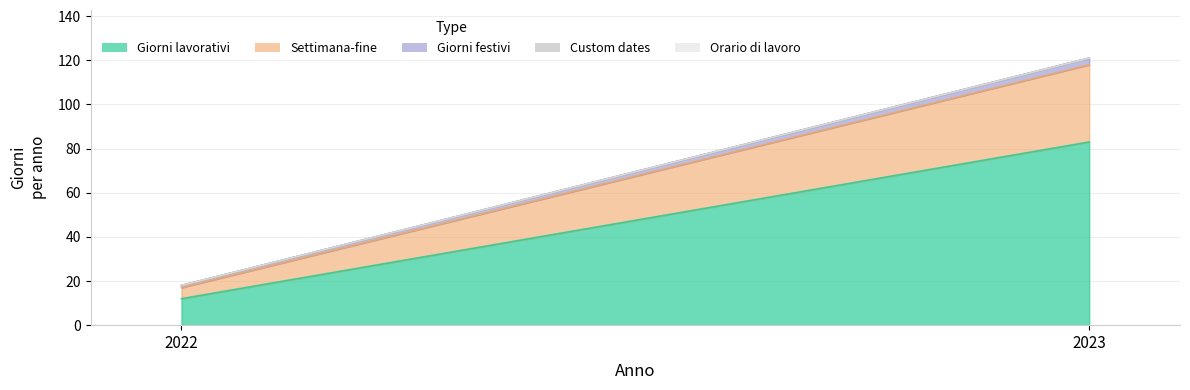

Reading left to right, what are all the values shown in this chart?

Giorni lavorativi: 12	83
Settimana-fine: 5	35
Giorni festivi: 1	3
Custom dates: 0	0
Orario di lavoro: 0	0